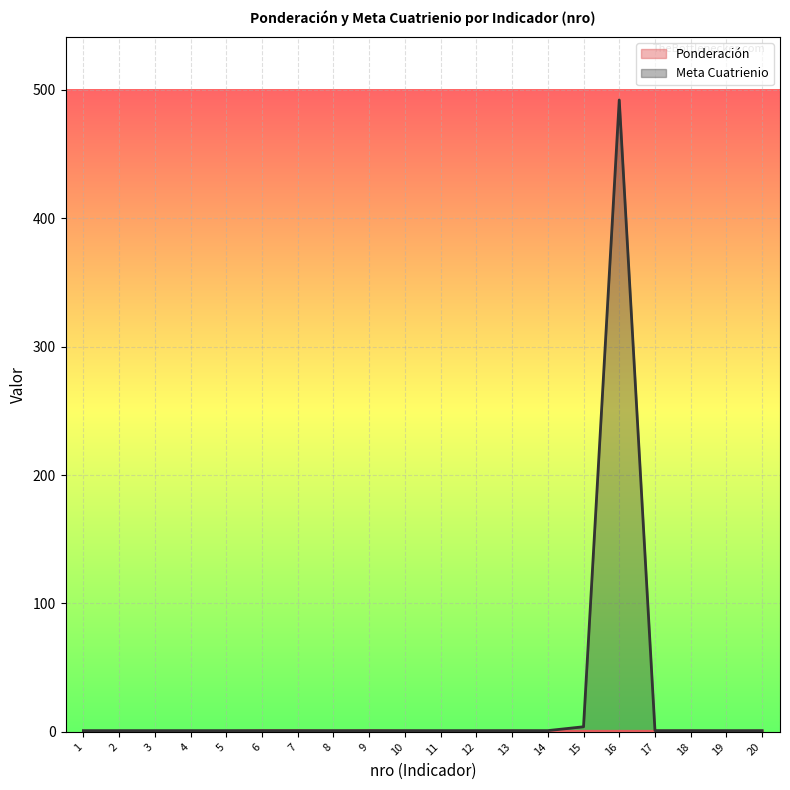

True or false: Ponderación has more than 2 points higher than both neighbors.

True